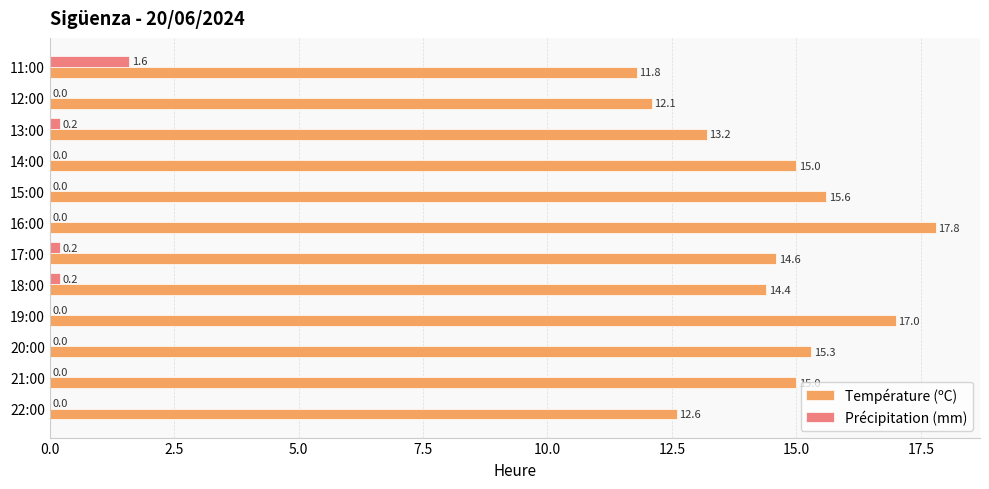

What is the maximum value for Température (ºC)?

17.8